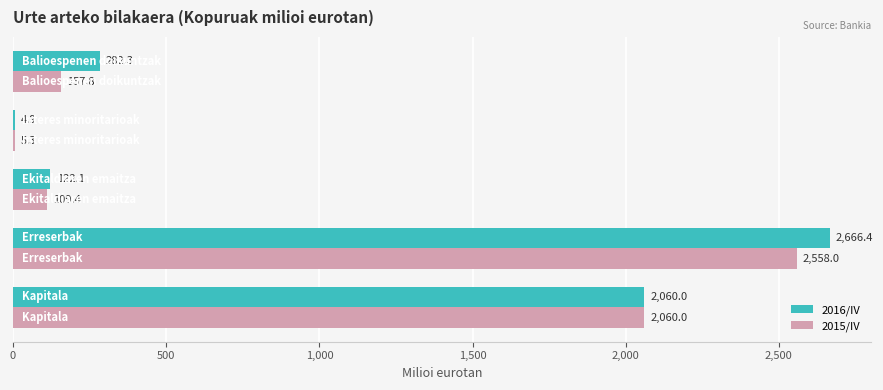

What is the greatest value displayed?

2666.4